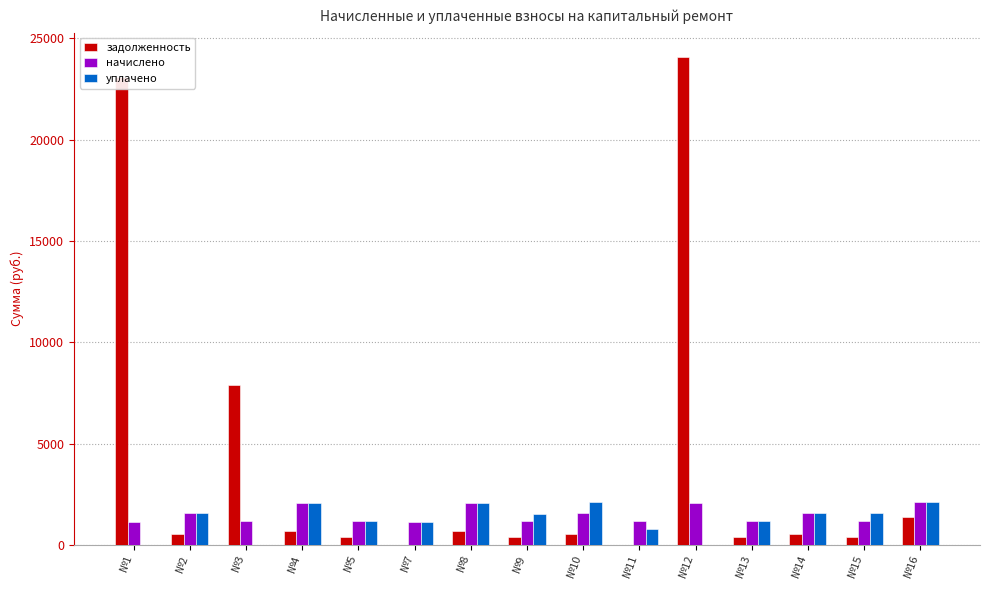

How many groups of bars are there?

15